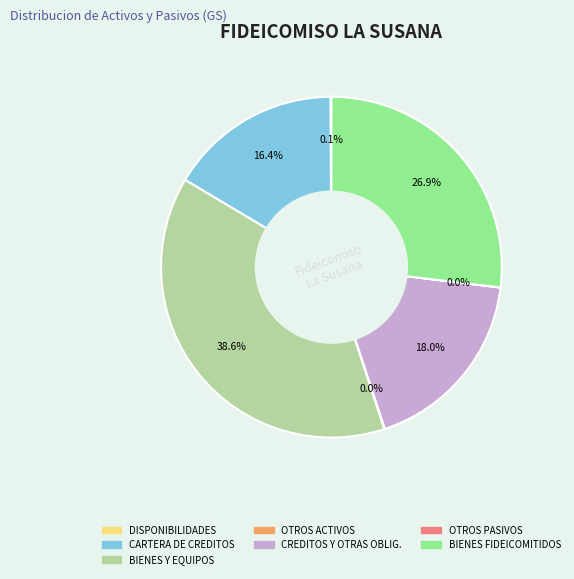

Is there any slice that represents more than half of the pie?

No